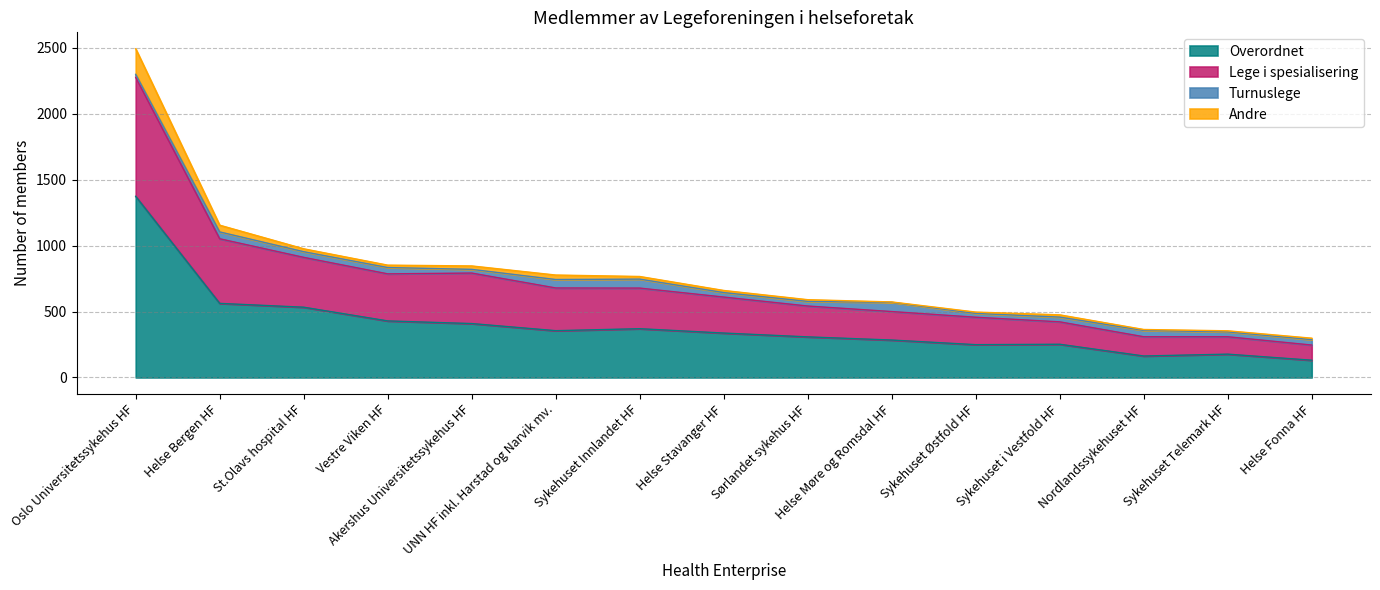

True or false: Overordnet has more than 1 points higher than both neighbors.

True